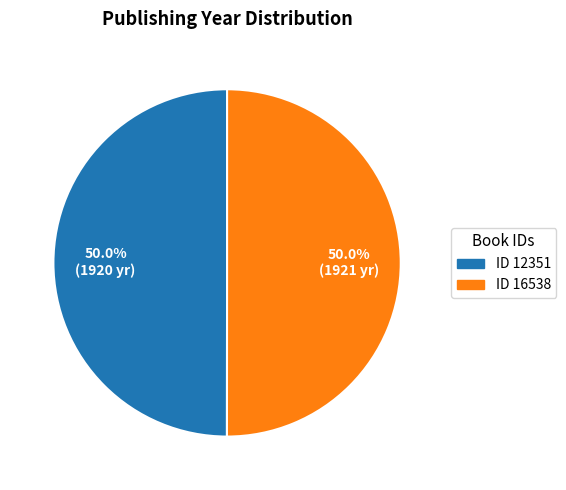

What is the ratio of the value at ID 16538 to the value at ID 12351?

1.0